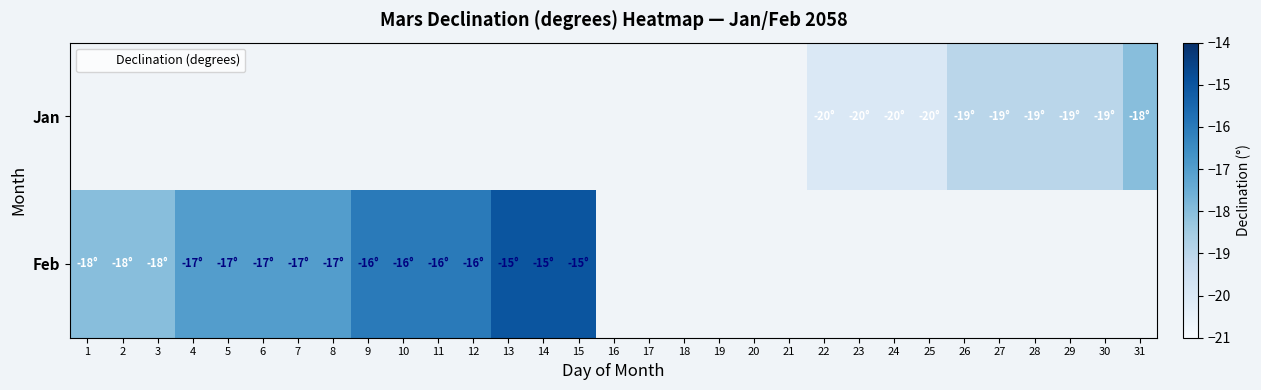

The value of Jan at 29 is -4.6. True or false?

False